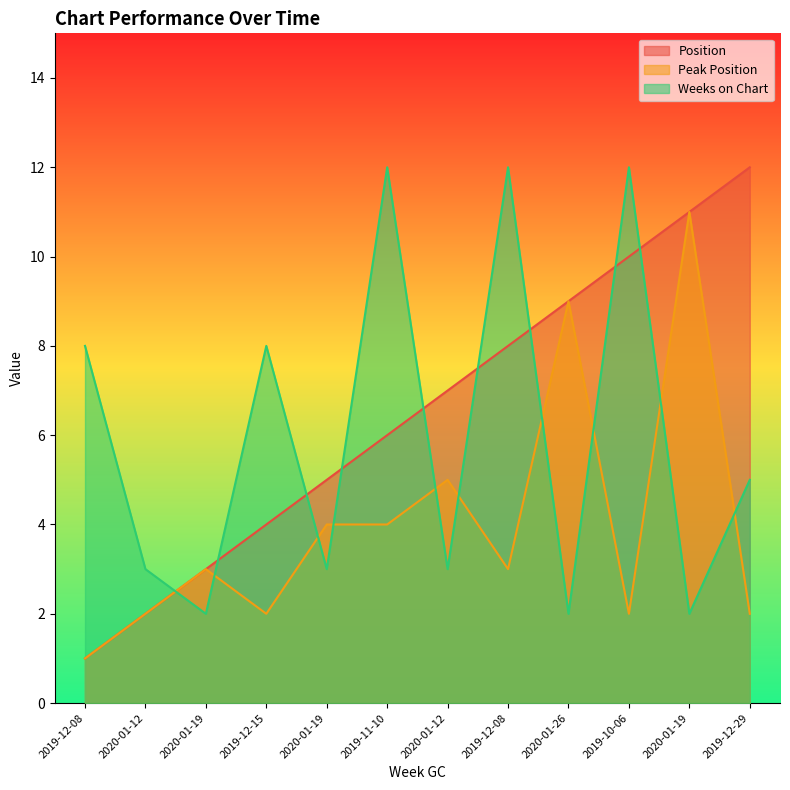

List the labels in order of Position value, smallest first.

2019-12-08, 2020-01-12, 2020-01-19, 2019-12-15, 2020-01-19, 2019-11-10, 2020-01-12, 2019-12-08, 2020-01-26, 2019-10-06, 2020-01-19, 2019-12-29